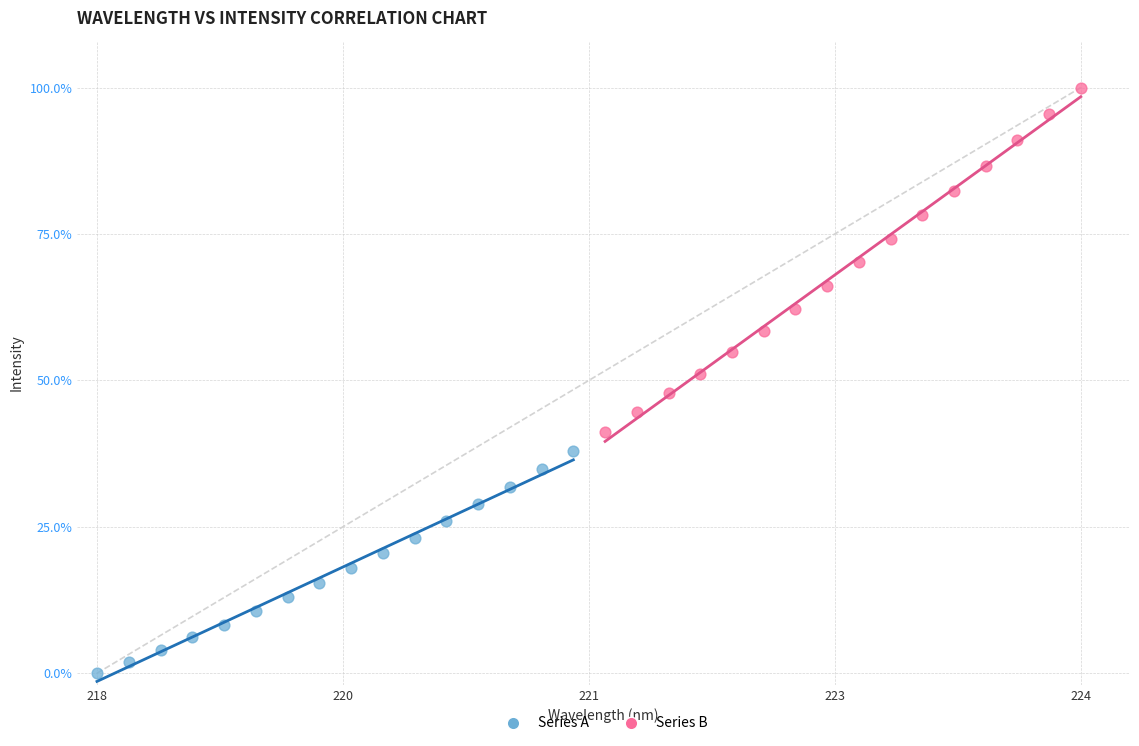

Which series reaches the maximum Y coordinate?

Series B